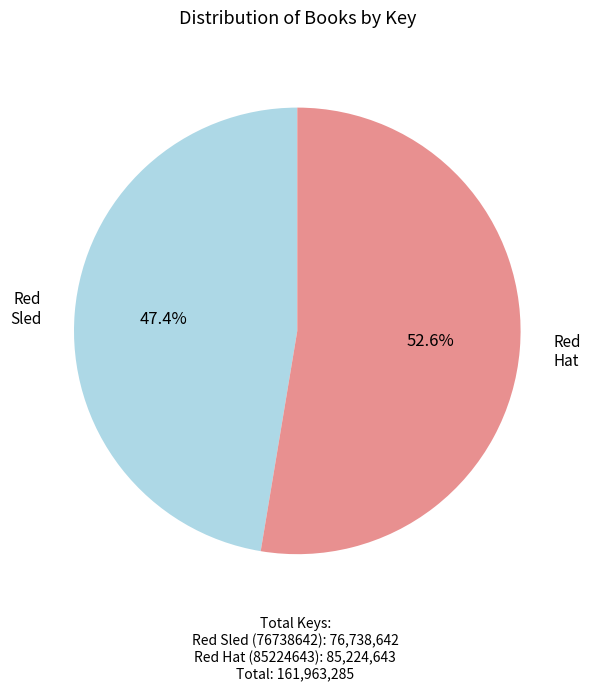

Does any single category account for the majority?

Yes